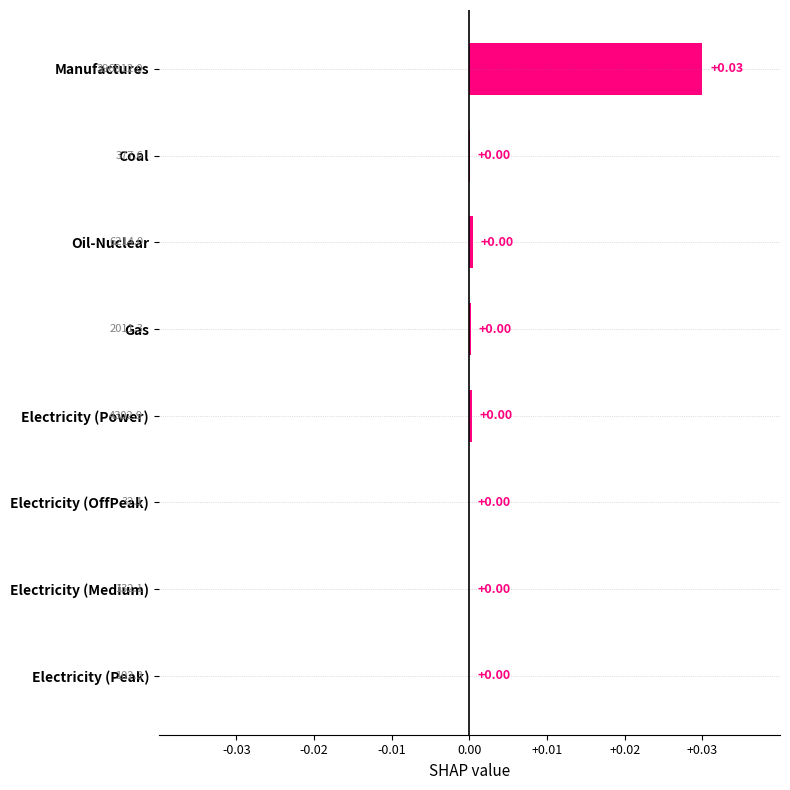

Are the bars grouped side by side (vs. stacked)?

No